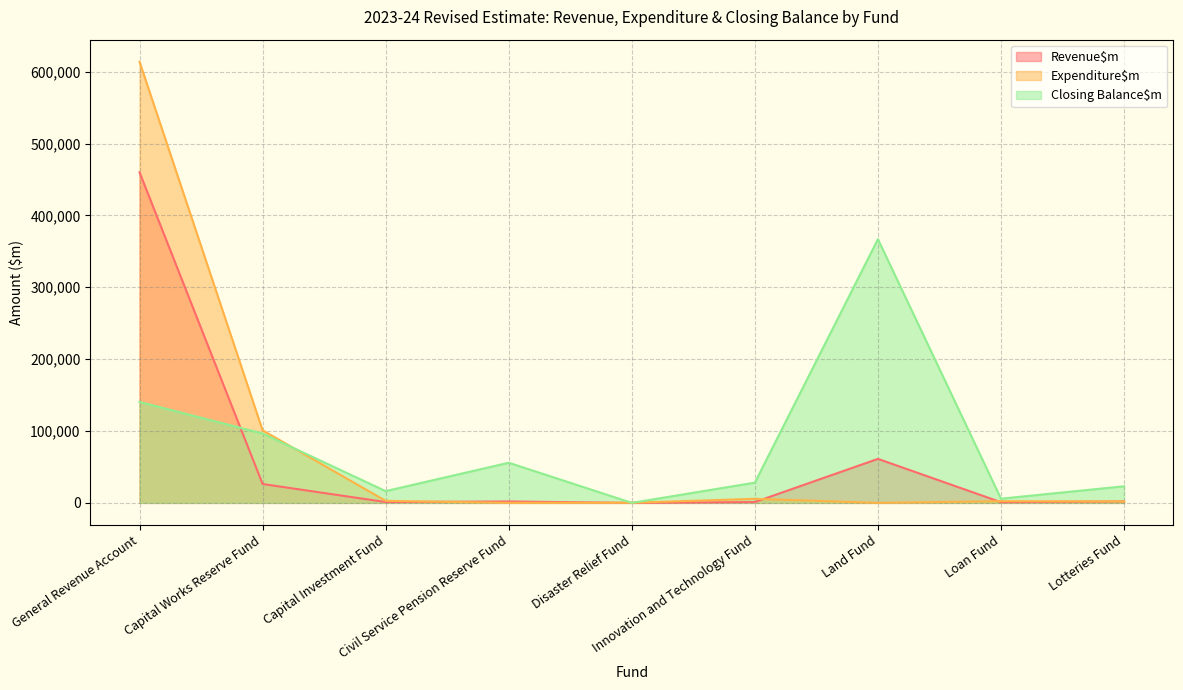

Reading left to right, transcribe all the data shown in this chart.

Revenue$m: 459890	26257	1150	1993	3	1135	61212	925	2006
Expenditure$m: 613861	100976	2826	0	164	5645	6	2348	2056
Closing Balance$m: 140451	96477	16363	55857	9	28149	366940	5828	23095